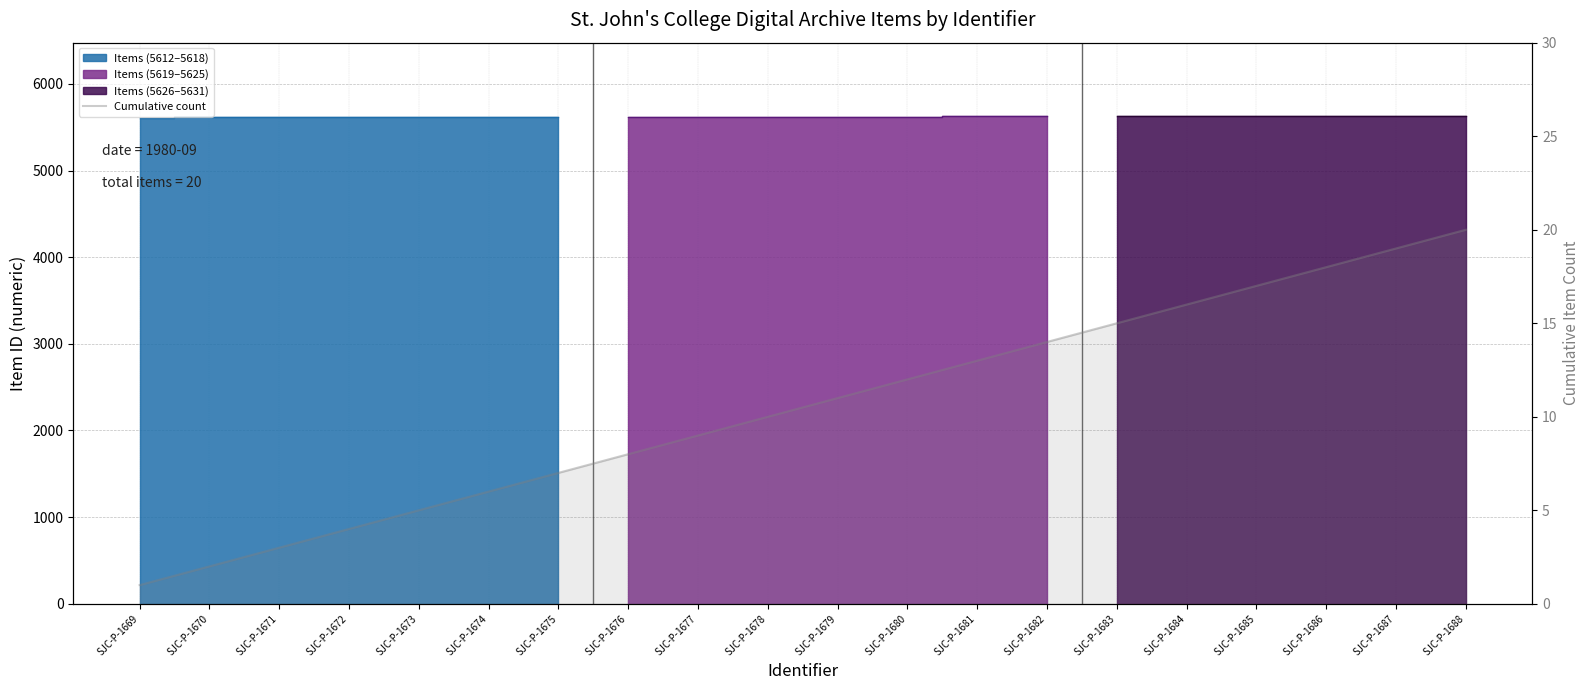

Reading left to right, extract all data points from this chart.

1	2	3	4	5	6	7	8	9	10	11	12	13	14	15	16	17	18	19	20